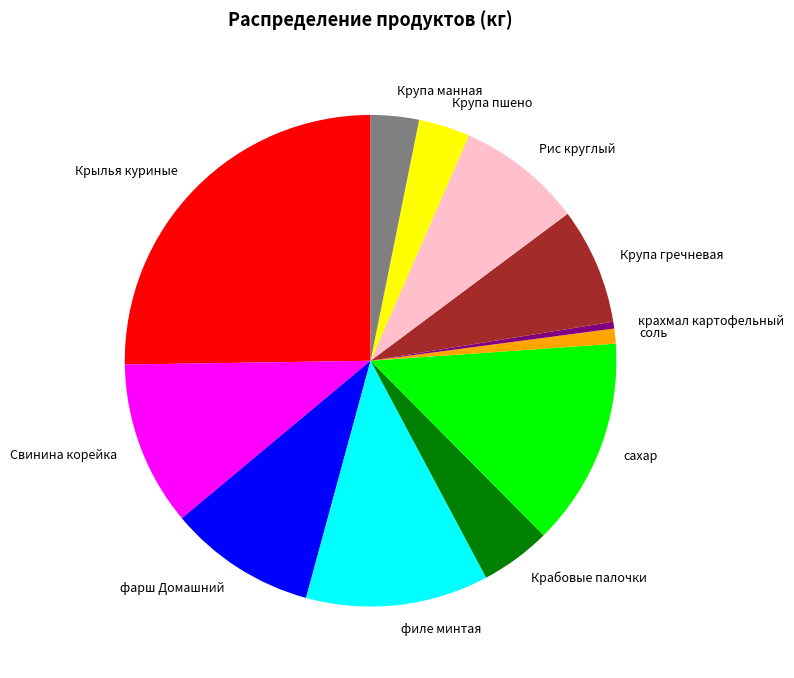

Is the sum of Свинина корейка and Крылья куриные greater than half?

No